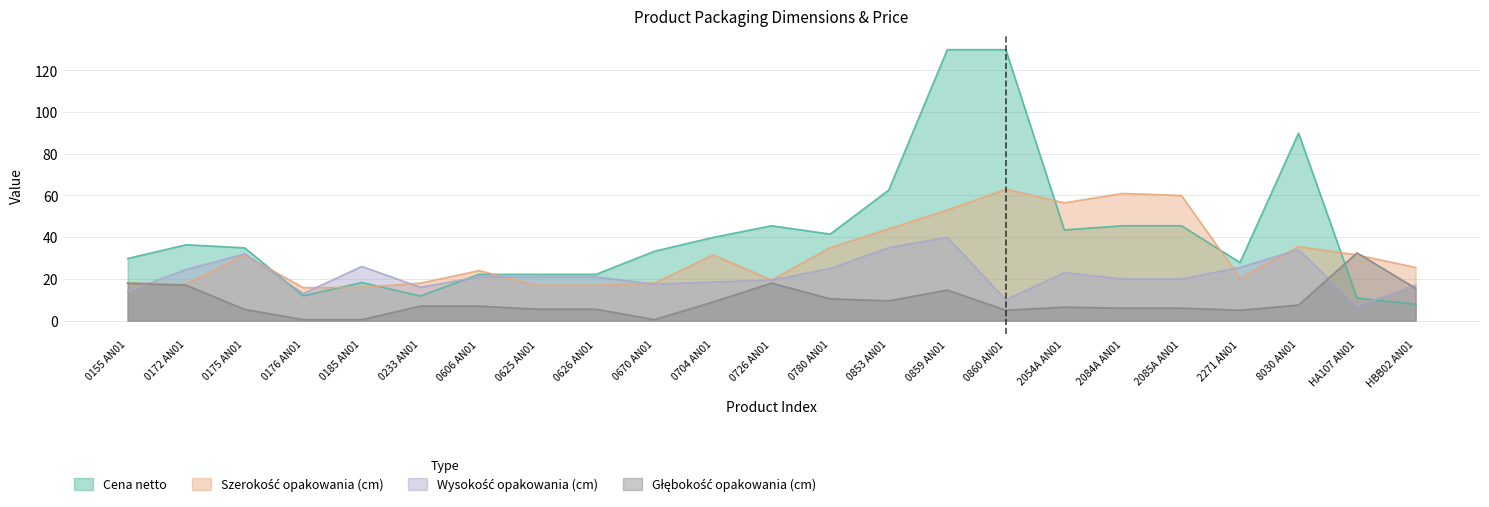

What is the sum of all Cena netto values?

963.4